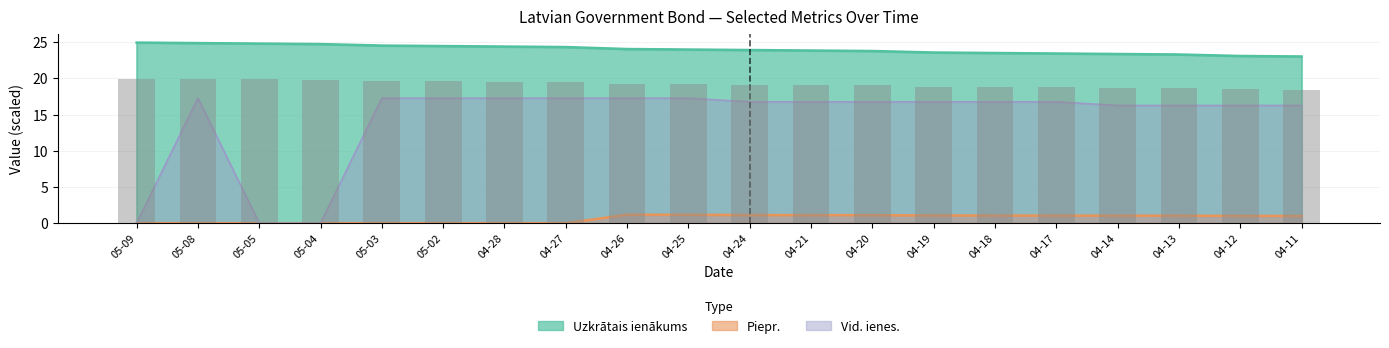

What is the average value of the Uzkrātais ienākums series?

24.0